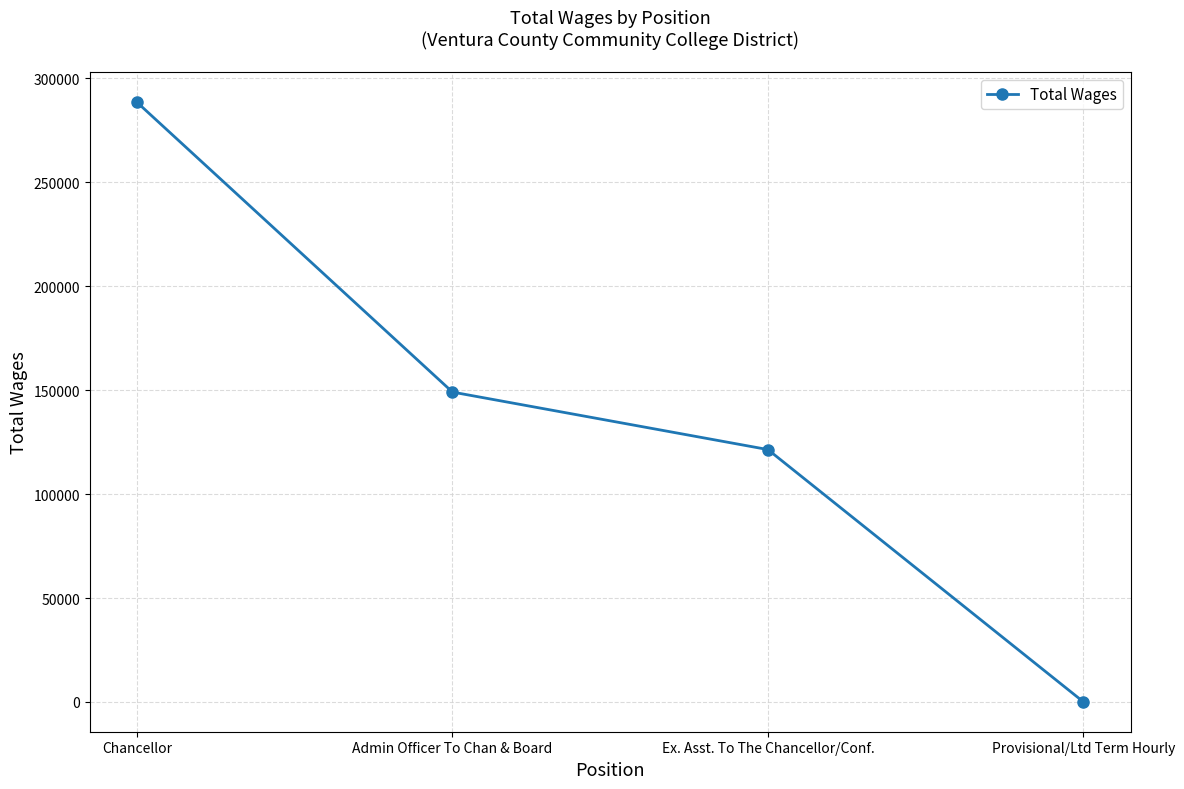

What is the change in value from Chancellor to Provisional/Ltd Term Hourly?

-288361